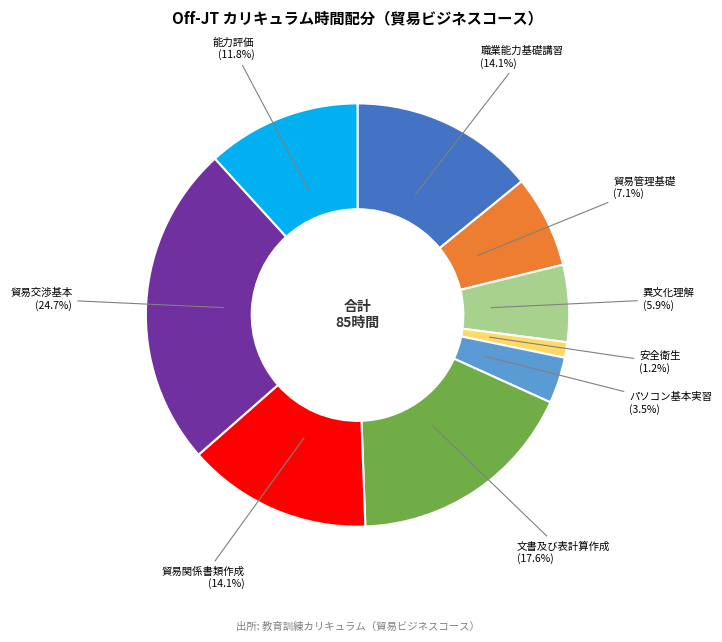

Count the number of slices in the pie.

9